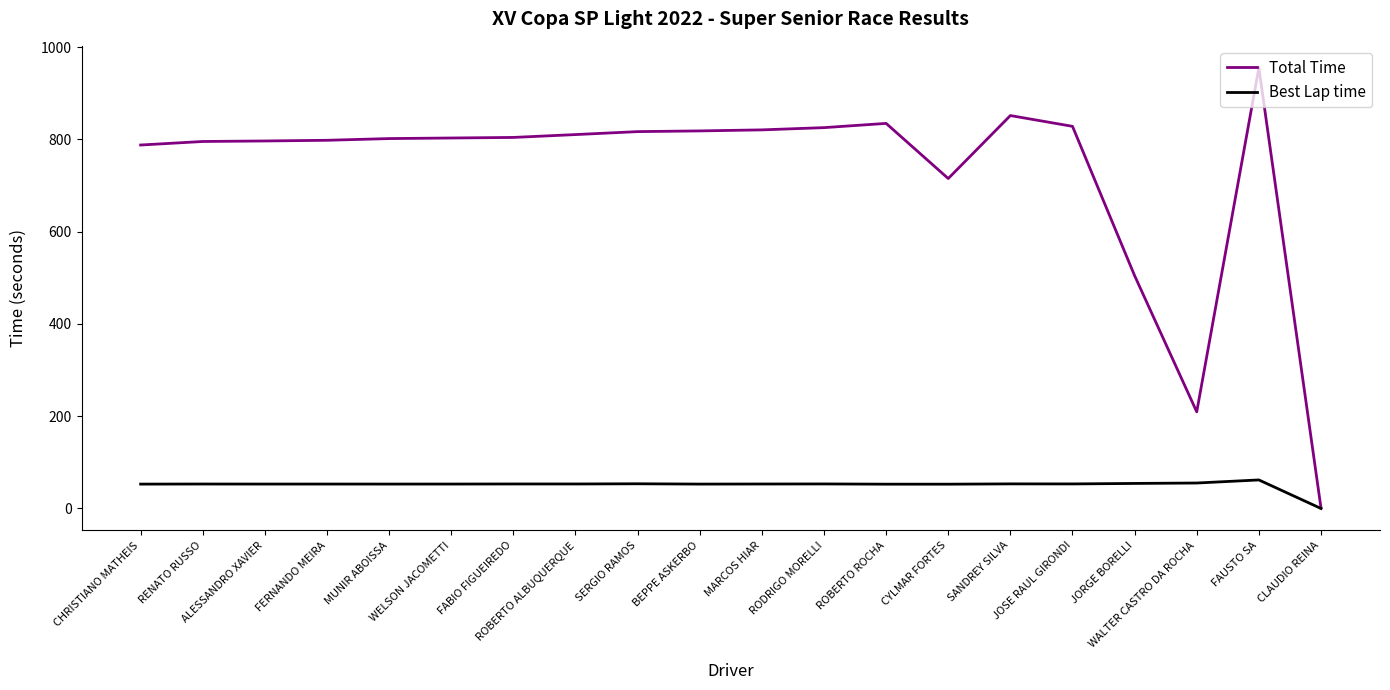

Which series has the widest spread of values?

Total Time